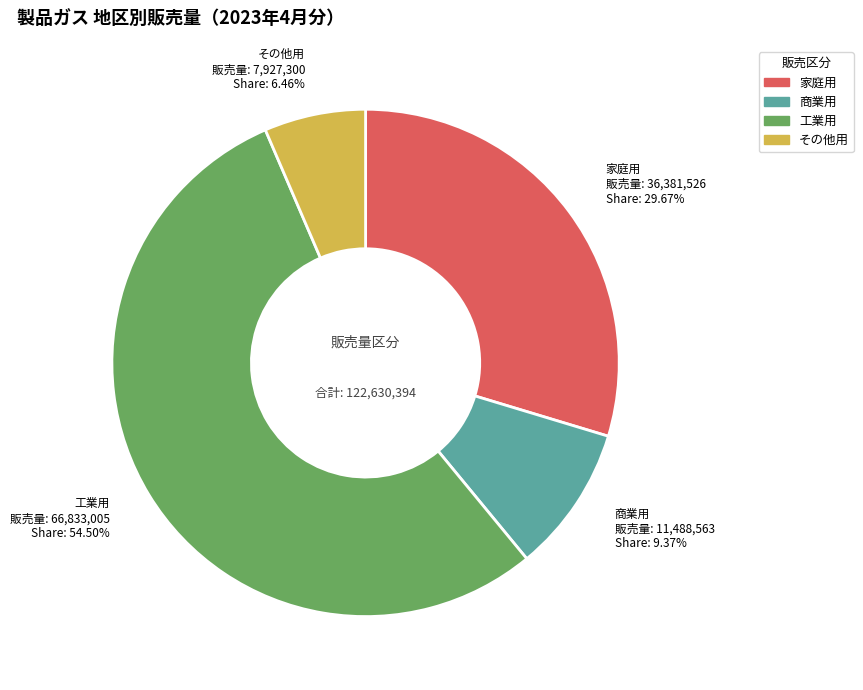

What is the smallest slice in the pie chart?

その他用